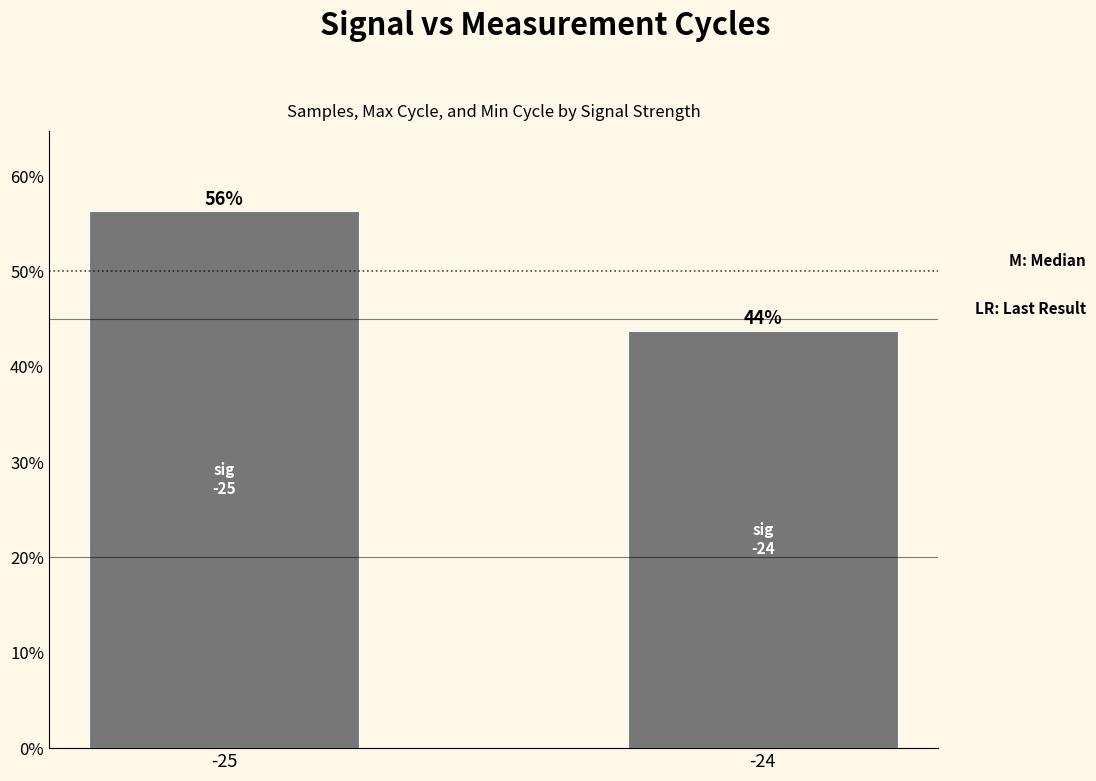

The chart shows a value of 56.3 at -25. True or false?

True